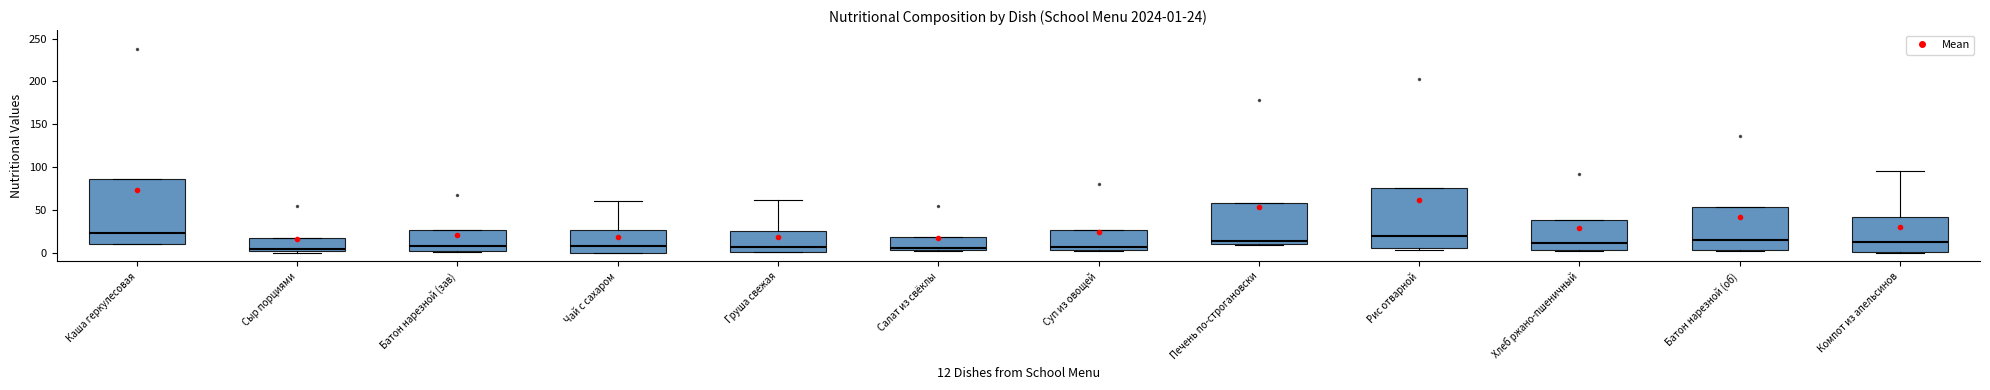

Which box is the tallest, from its lower edge to its upper edge?

Каша геркулесовая